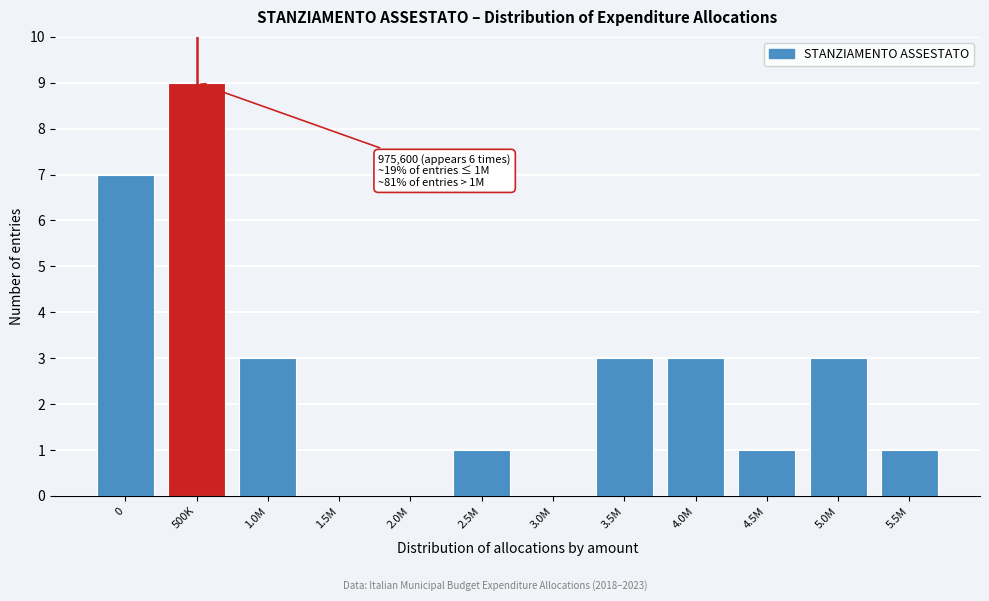

Reading left to right, transcribe all the data shown in this chart.

0=7	500K=9	1.0M=3	1.5M=0	2.0M=0	2.5M=1	3.0M=0	3.5M=3	4.0M=3	4.5M=1	5.0M=3	5.5M=1